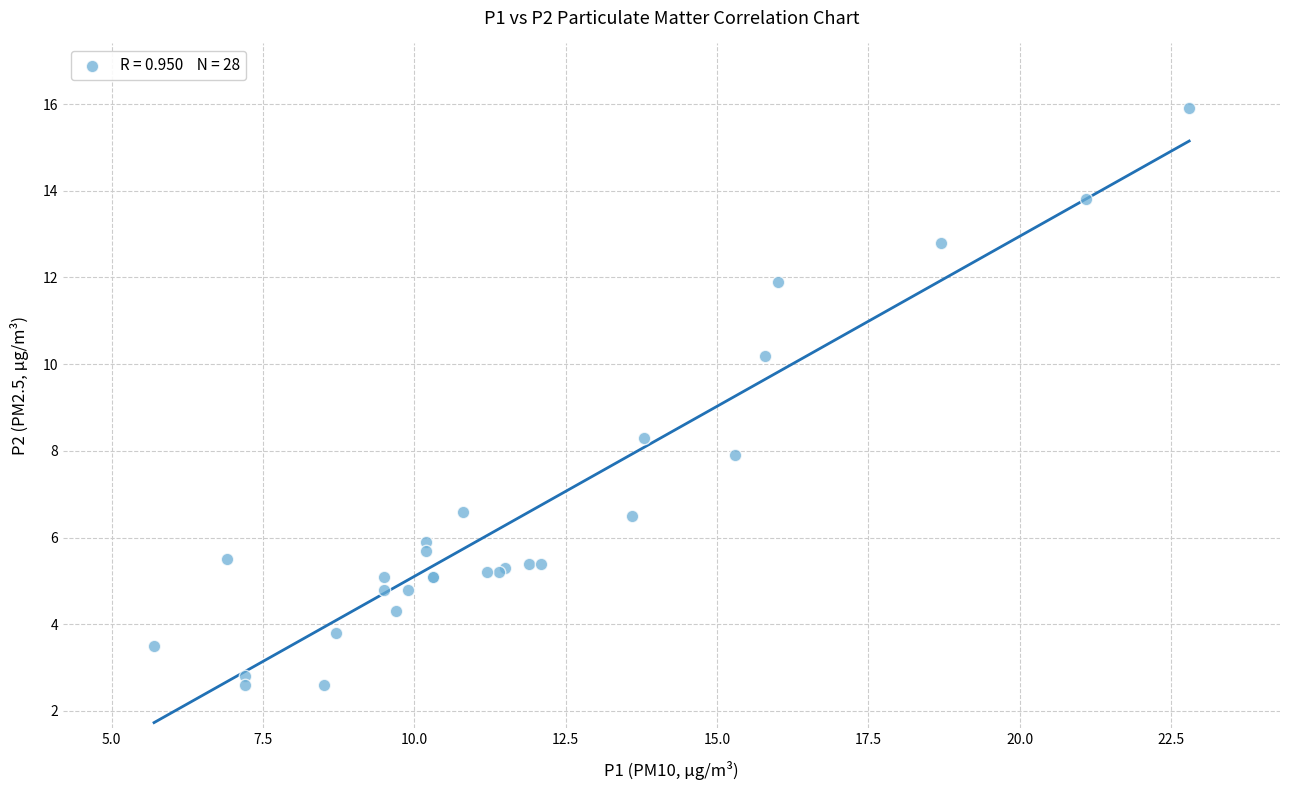

What Y value in the scatter plot is closest to 9?

8.3